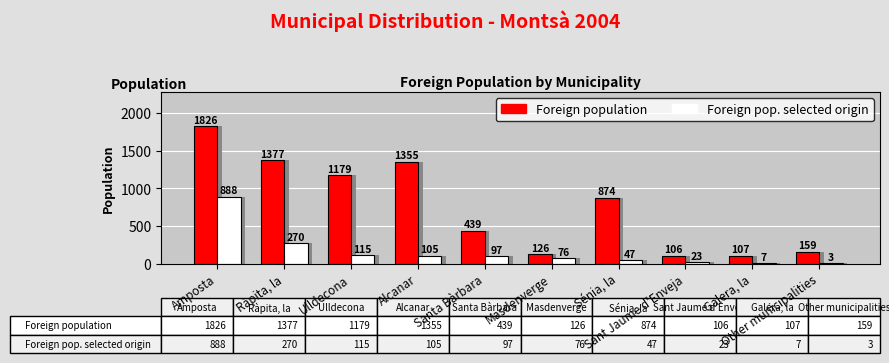

Is it true that Foreign pop. selected origin equals 888 at Amposta?

True